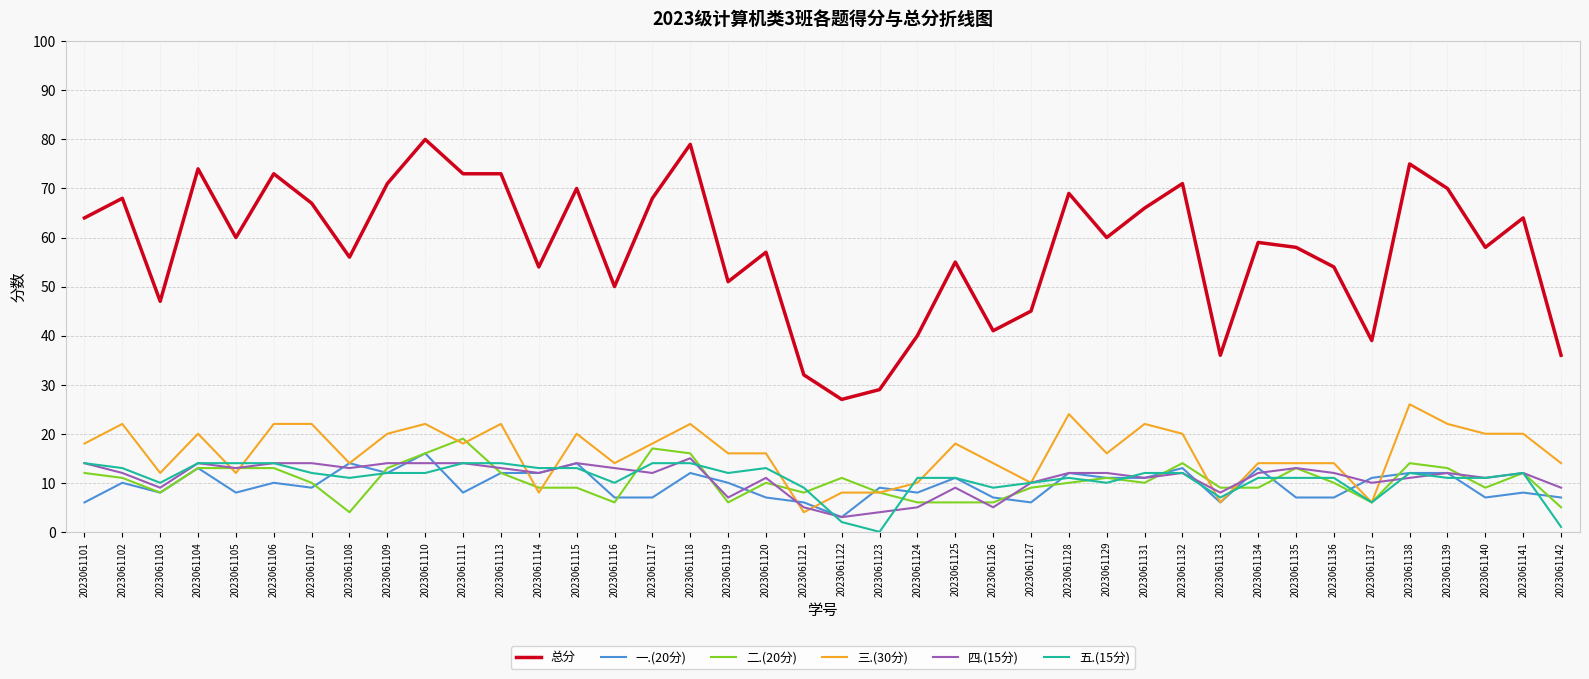

Where is the first local maximum for 一.(20分)?

2023061102